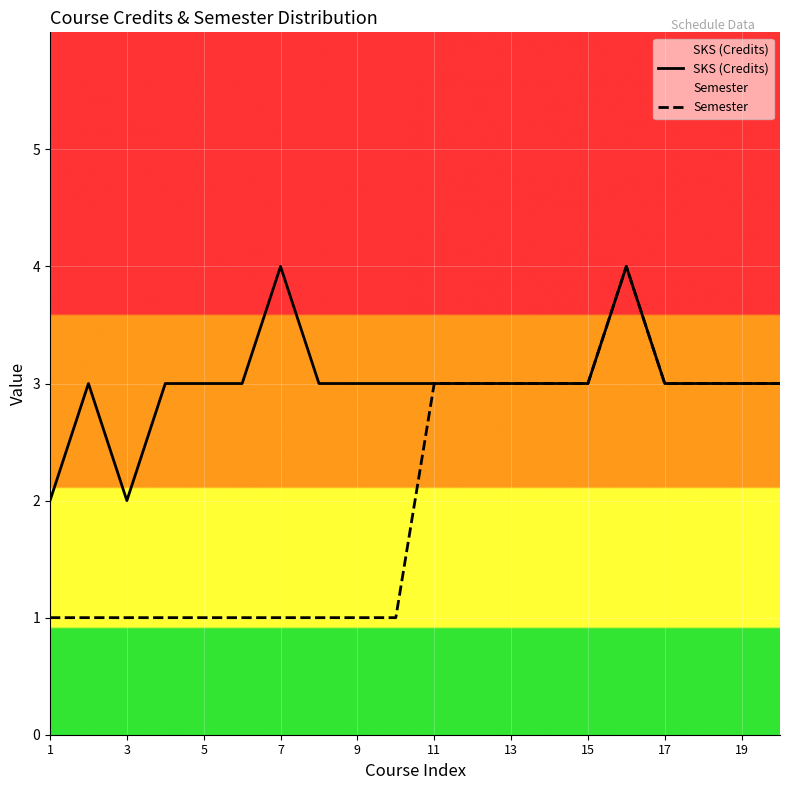

Which series has the widest spread of values?

Semester